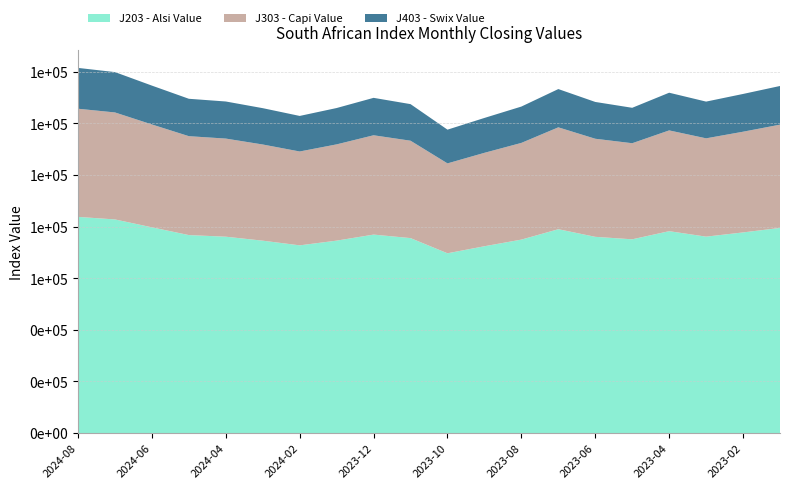

Reading left to right, transcribe all the data shown in this chart.

J203 - Alsi Value: 2024-08=83749.9	2024-07=82765.1	2024-06=79707.1	2024-05=76704.3	2024-04=76076.2	2024-03=74536.0	2024-02=72729.7	2024-01=74555.9	2023-12=76893.2	2023-11=75534.4	2023-10=69653.4	2023-09=72382.9	2023-08=74953.7	2023-07=78977.9	2023-06=76027.8	2023-05=75067.5	2023-04=78218.4	2023-03=76100.2	2023-02=77733.9	2023-01=79476.6
J303 - Capi Value: 2024-08=41888.3	2024-07=41435.6	2024-06=39837.6	2024-05=38305.2	2024-04=38002.1	2024-03=37248.8	2024-02=36349.9	2024-01=37280.0	2023-12=38467.8	2023-11=37719.9	2023-10=34818.6	2023-09=36180.8	2023-08=37452.1	2023-07=39458.2	2023-06=37983.5	2023-05=37212.8	2023-04=39029.5	2023-03=38075.1	2023-02=39003.1	2023-01=39995.3
J403 - Swix Value: 2024-08=15811.6	2024-07=15625.7	2024-06=15048.3	2024-05=14481.4	2024-04=14362.8	2024-03=14072.1	2024-02=13768.1	2024-01=14077.4	2023-12=14494.5	2023-11=14164.8	2023-10=13059.2	2023-09=13508.9	2023-08=14073.5	2023-07=14819.4	2023-06=14254.3	2023-05=13719.8	2023-04=14593.6	2023-03=14223.3	2023-02=14625.2	2023-01=14974.7